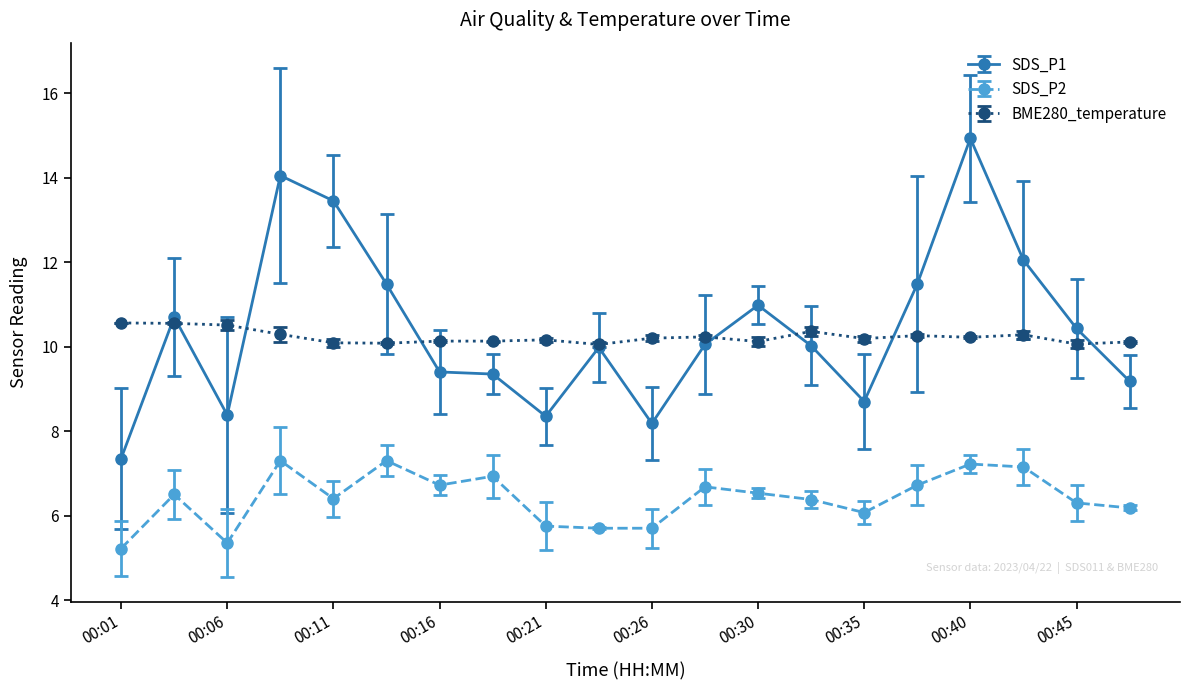

What is the sum of all SDS_P2 values?

128.1